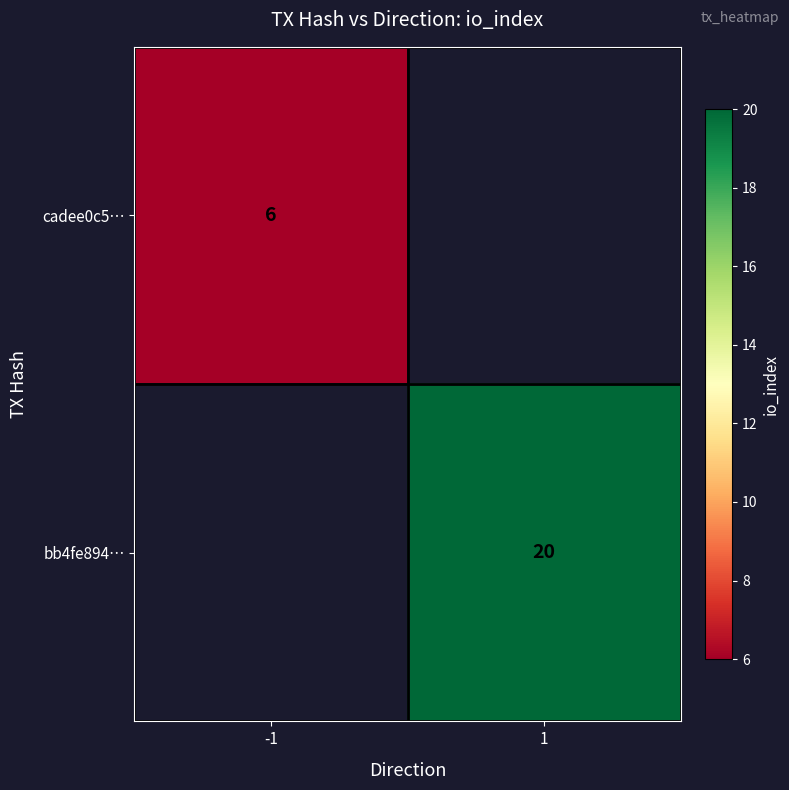

True or false: bb4fe894… has a value of 20 at 1.

True